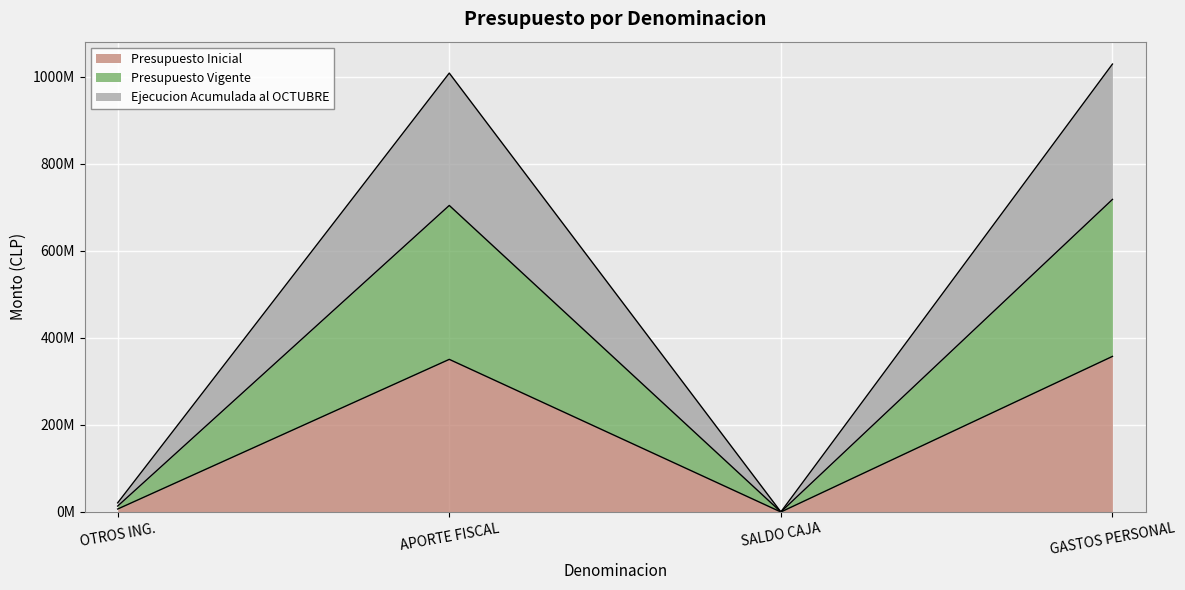

True or false: Presupuesto Inicial and Presupuesto Vigente intersect in this chart.

False